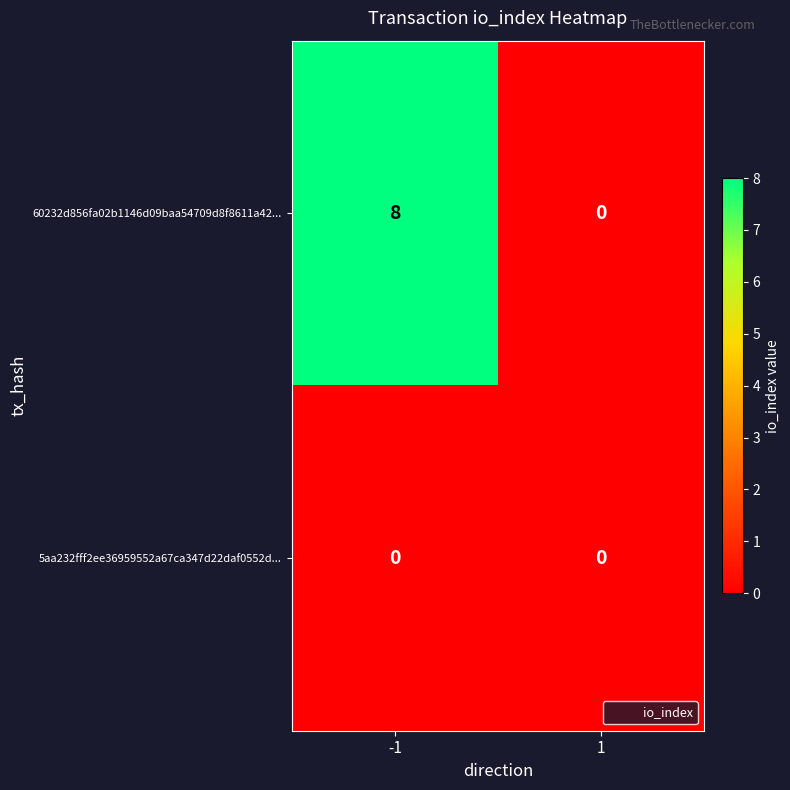

Which series has the largest range (max minus min)?

60232d856fa02b1146d09baa54709d8f8611a42...